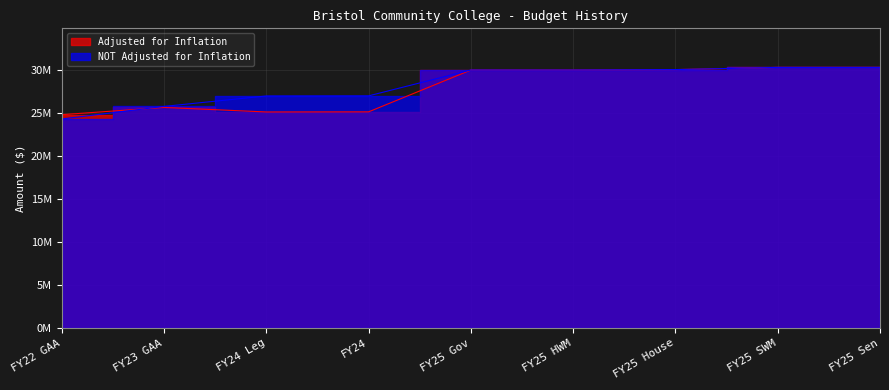

How many series are shown in this chart?

2